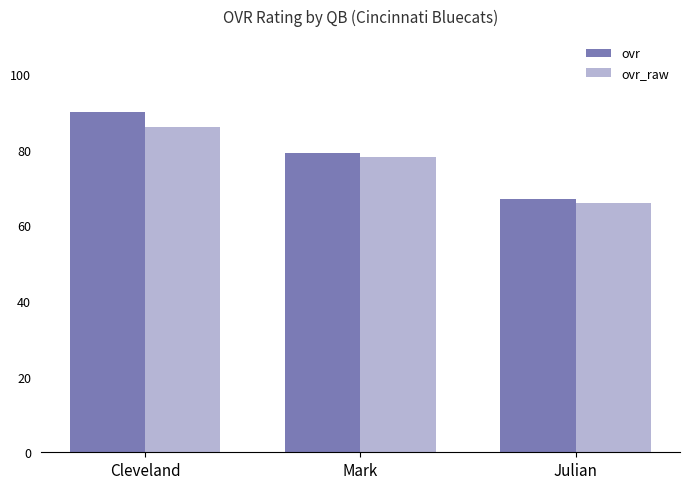

What is the label of the 3rd bar from the left?

Julian